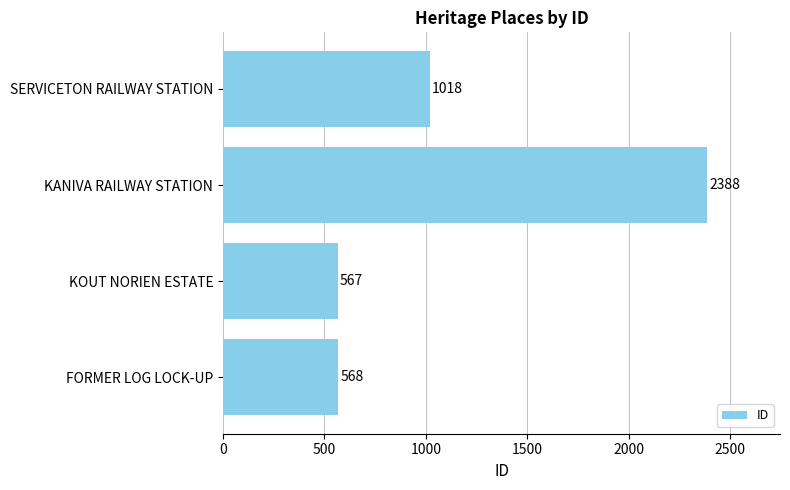

Reading bottom to top, list all the values displayed in this chart.

FORMER LOG LOCK-UP=568	KOUT NORIEN ESTATE=567	KANIVA RAILWAY STATION=2388	SERVICETON RAILWAY STATION=1018